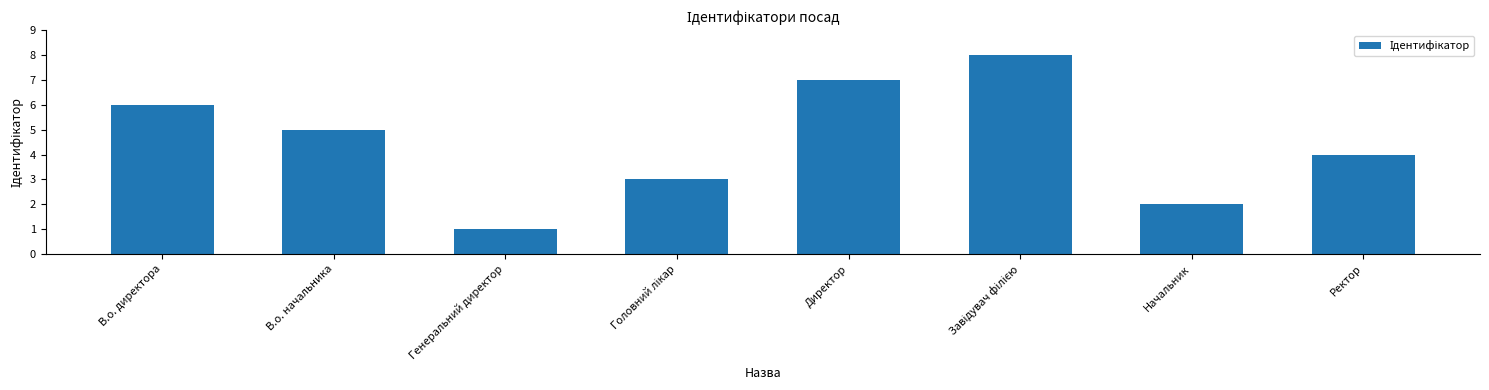

What is the change in value from В.о. директора to Директор?

+1